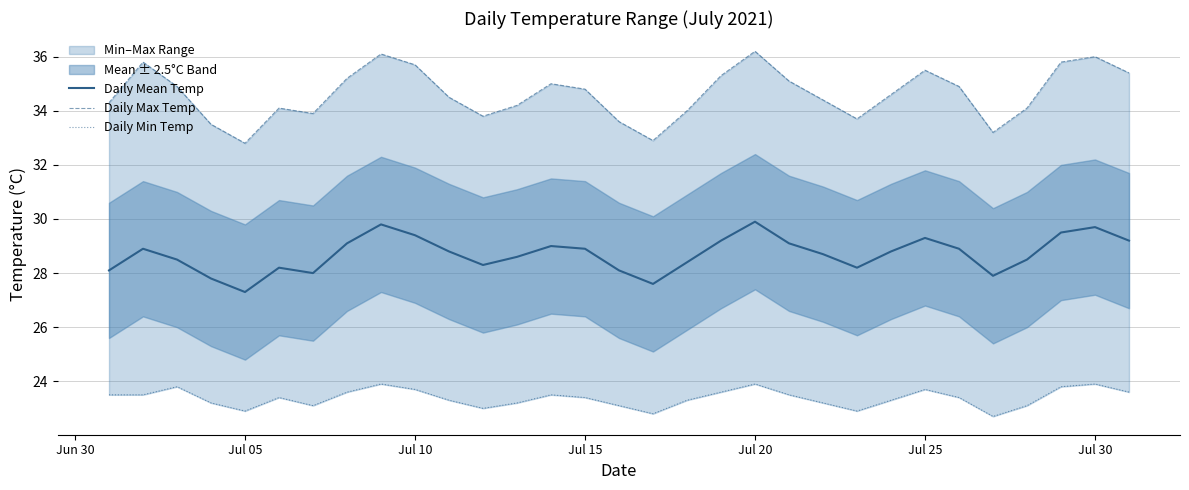

What is the lowest value of the Daily Mean Temp series?

27.3